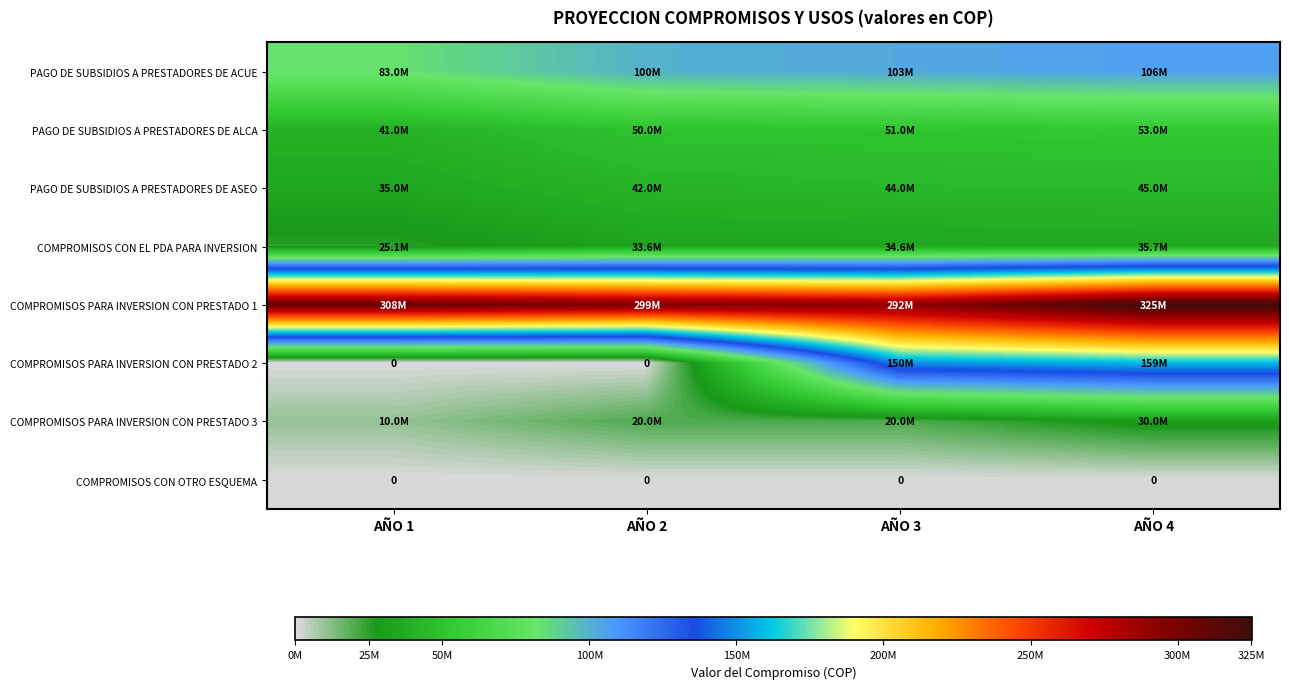

The value of COMPROMISOS CON OTRO ESQUEMA at AÑO 1 is 0. True or false?

True